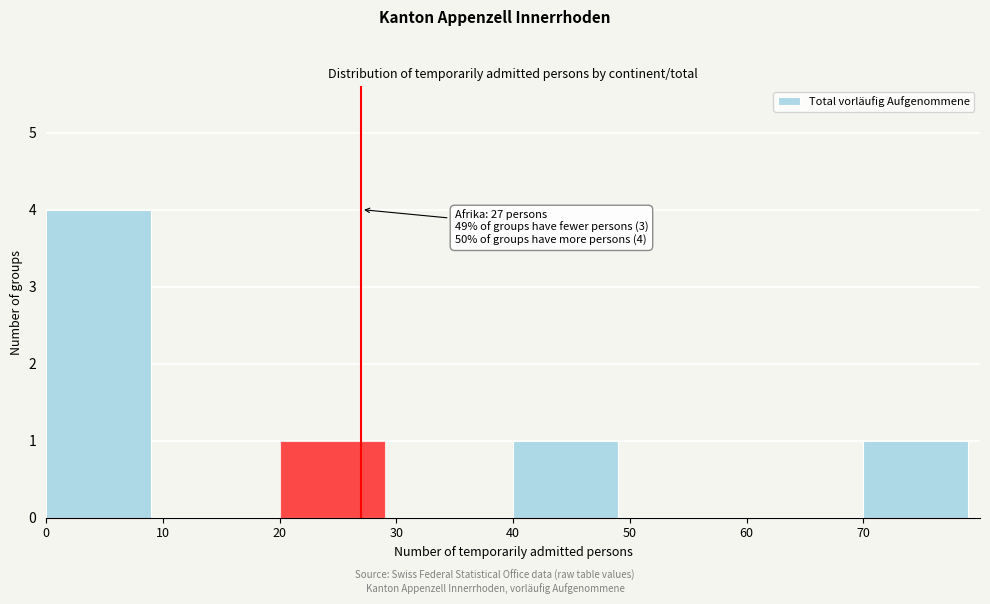

Which range on the x-axis has the tallest bar?

0 to 10